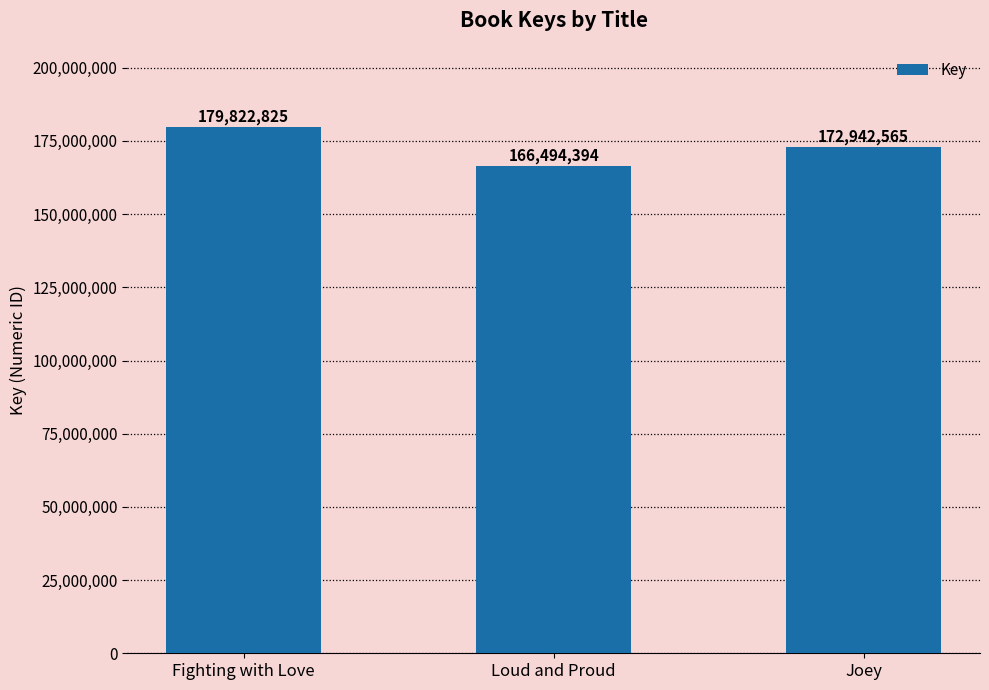

Which category has the lowest value across all series?

Loud and Proud